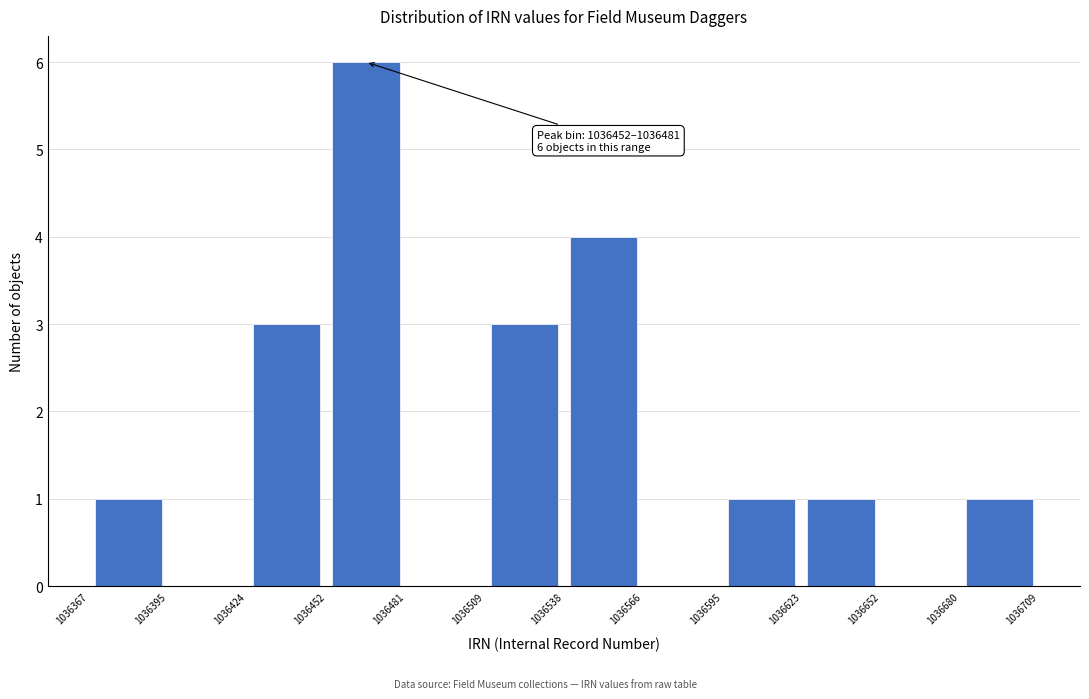

Which range on the x-axis has the tallest bar?

1036452 to 1036481